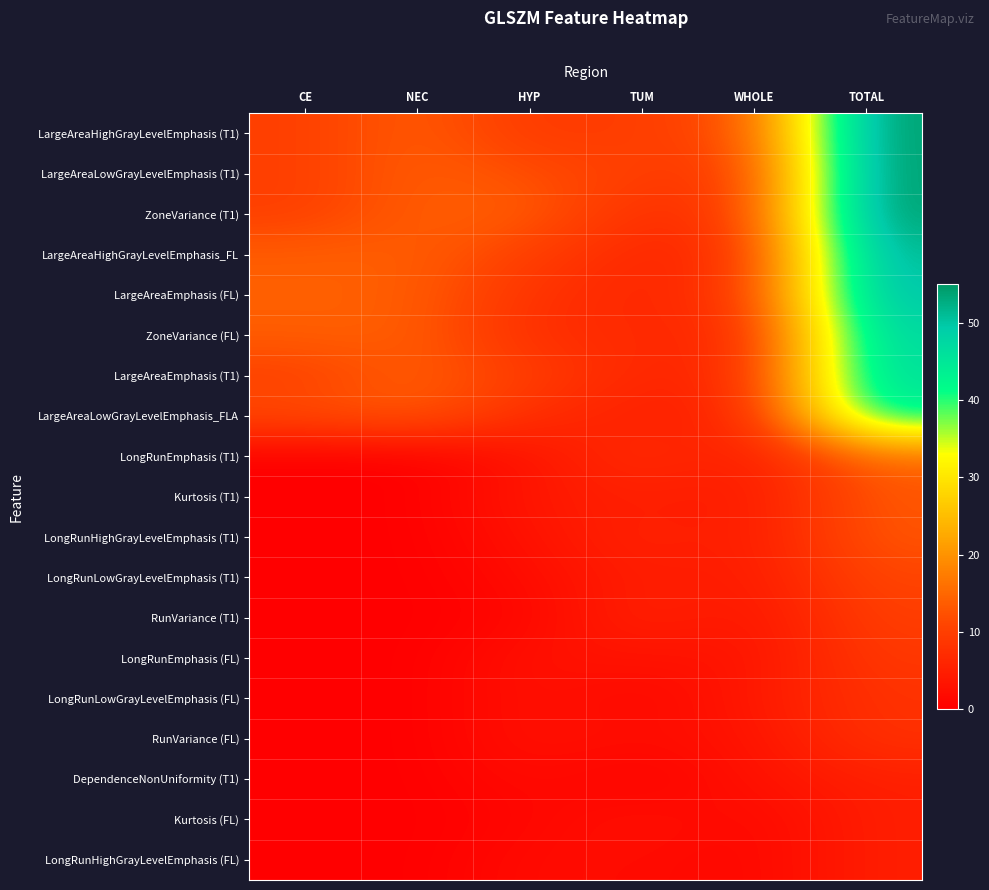

At how many categories does at least one series exceed 52?

1